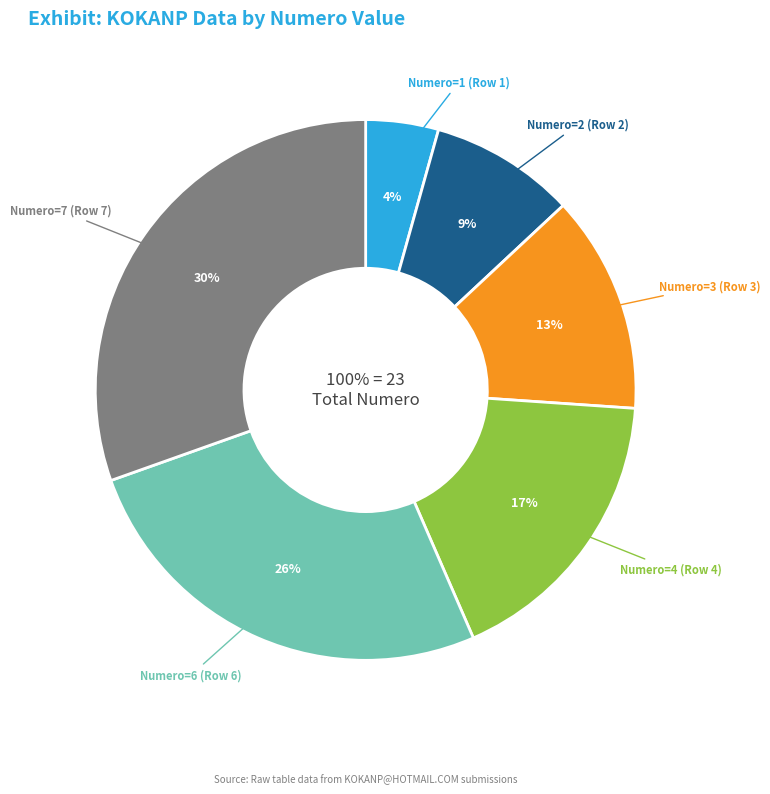

To the nearest percent, what is the combined percentage of Row 4 (Numero=4) and Row 2 (Numero=2)?

26%